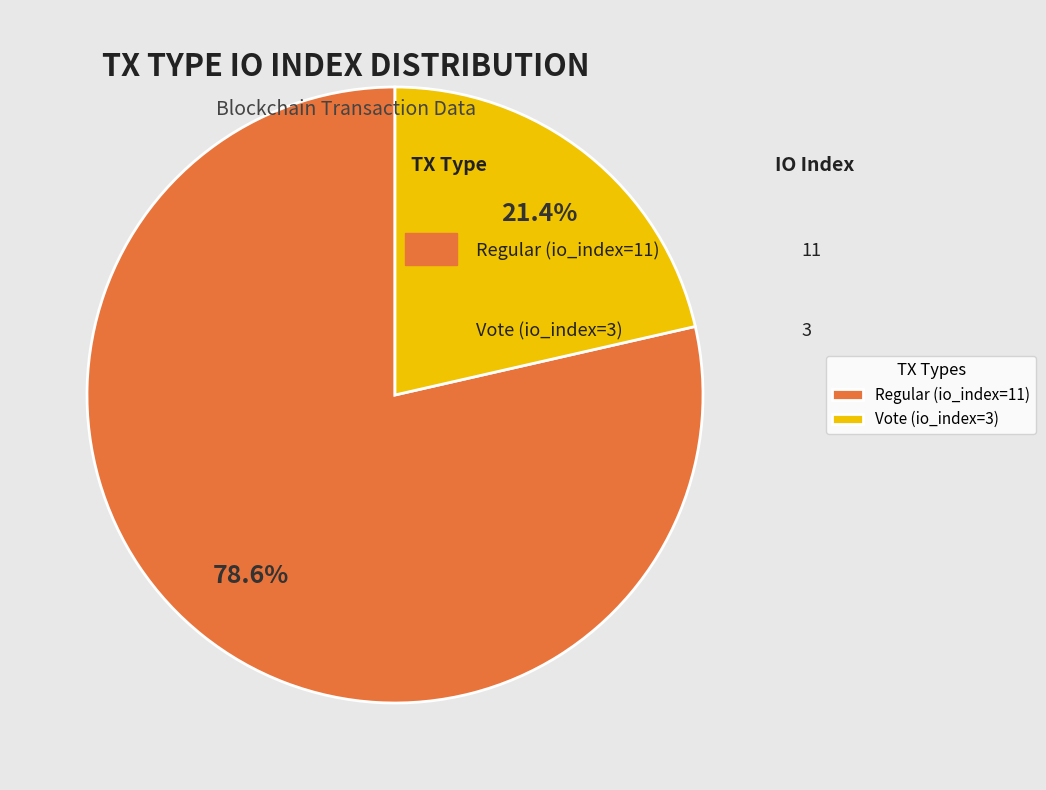

Which category has the smallest portion of the pie?

Vote (io_index=3)